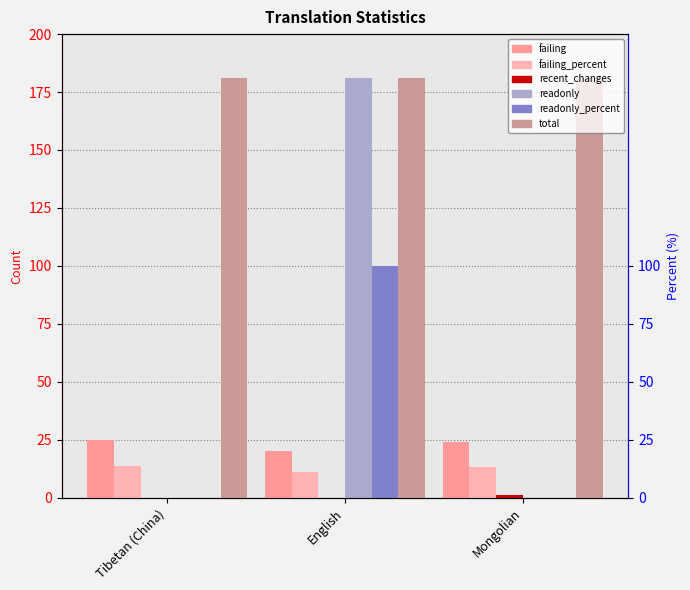

At which label does readonly_percent reach its peak?

English